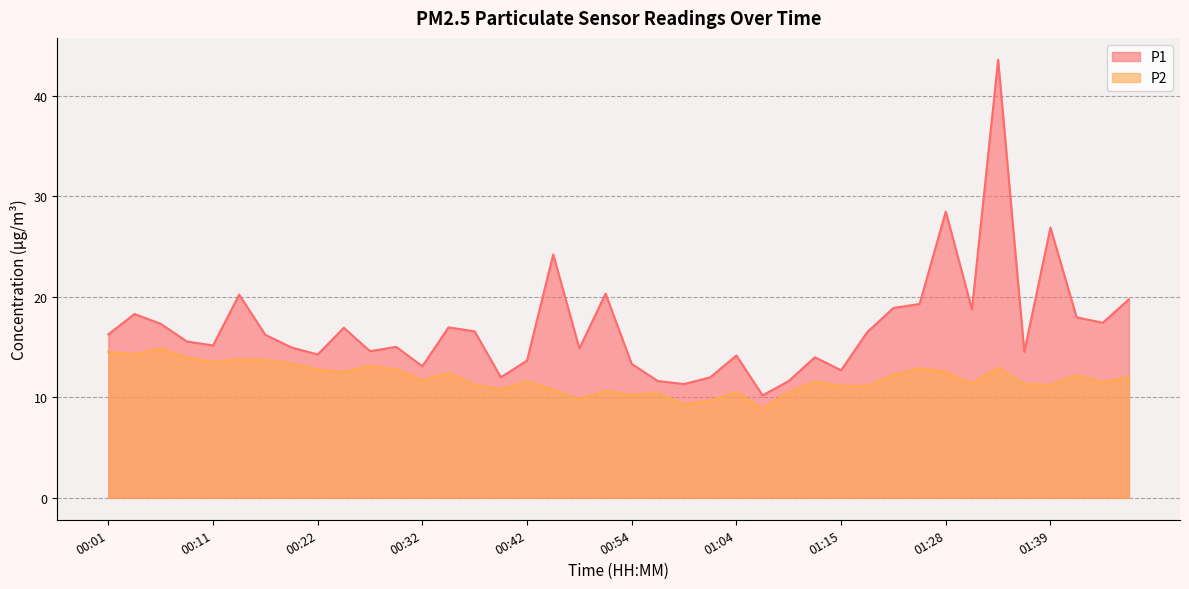

What is the average value of the P2 series?

11.9